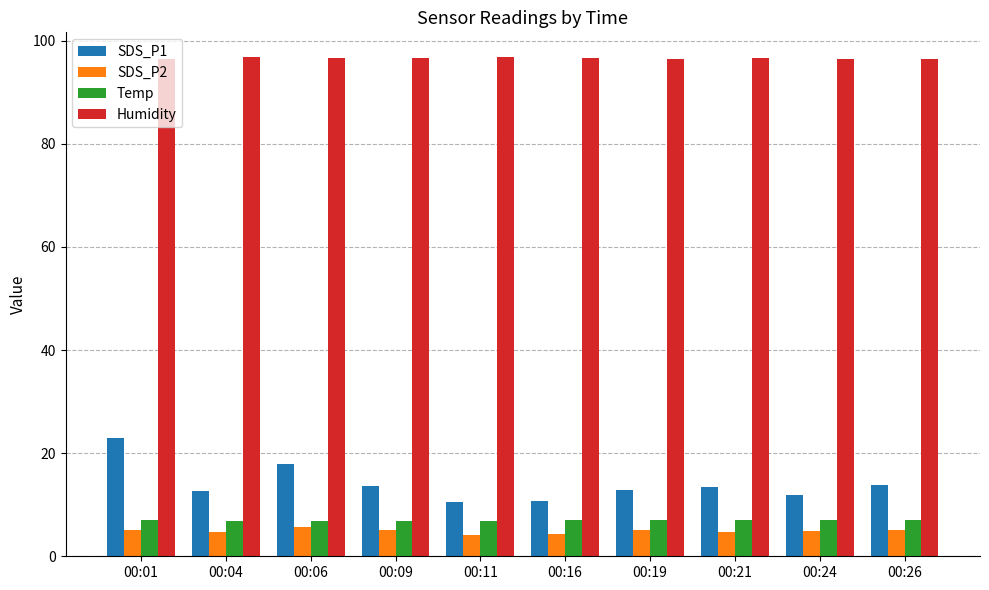

At 00:04, list the series in order from smallest to largest.

SDS_P2, Temp, SDS_P1, Humidity